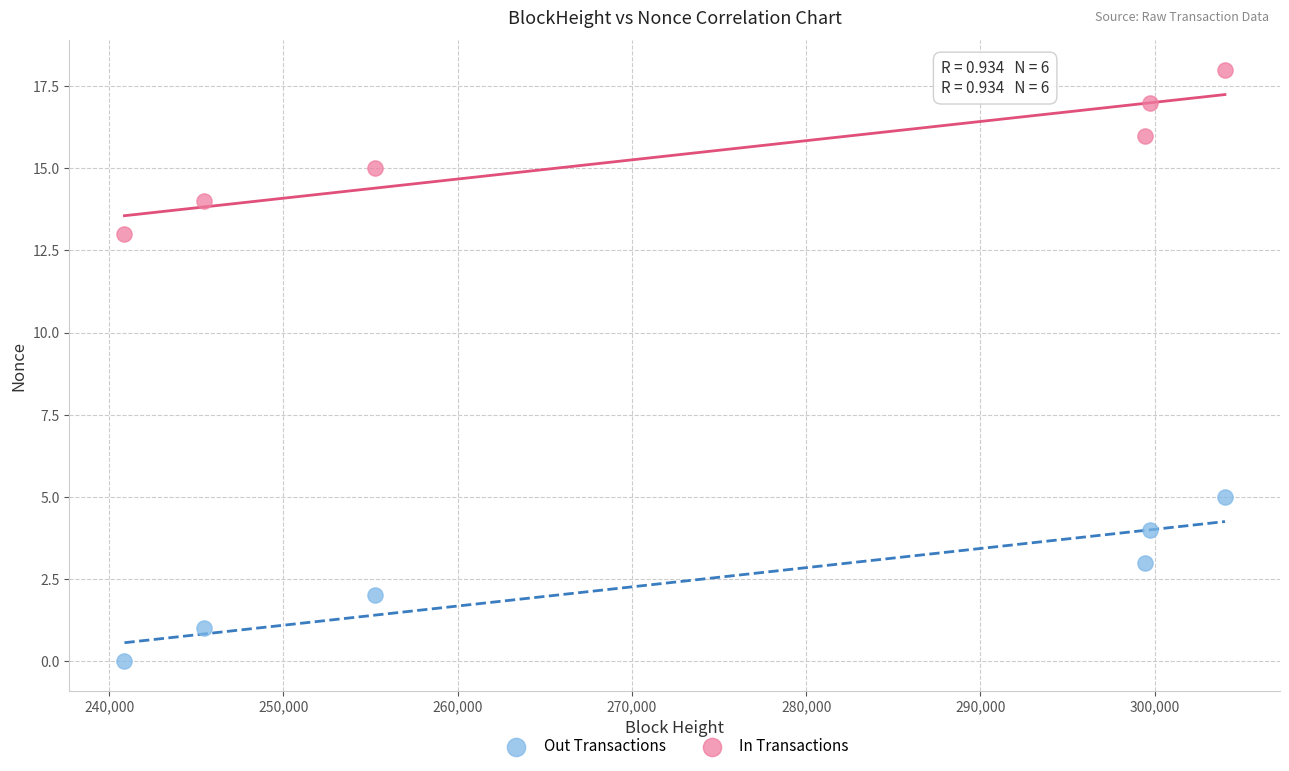

Which series reaches the maximum Y coordinate?

In Transactions